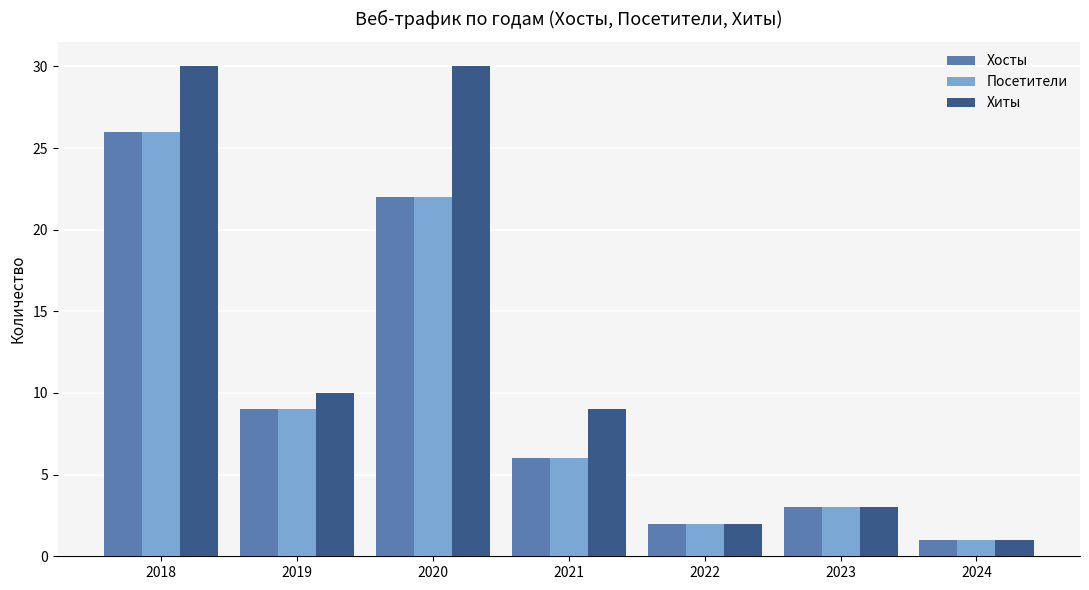

What are all the series names shown in the legend?

Хосты, Посетители, Хиты